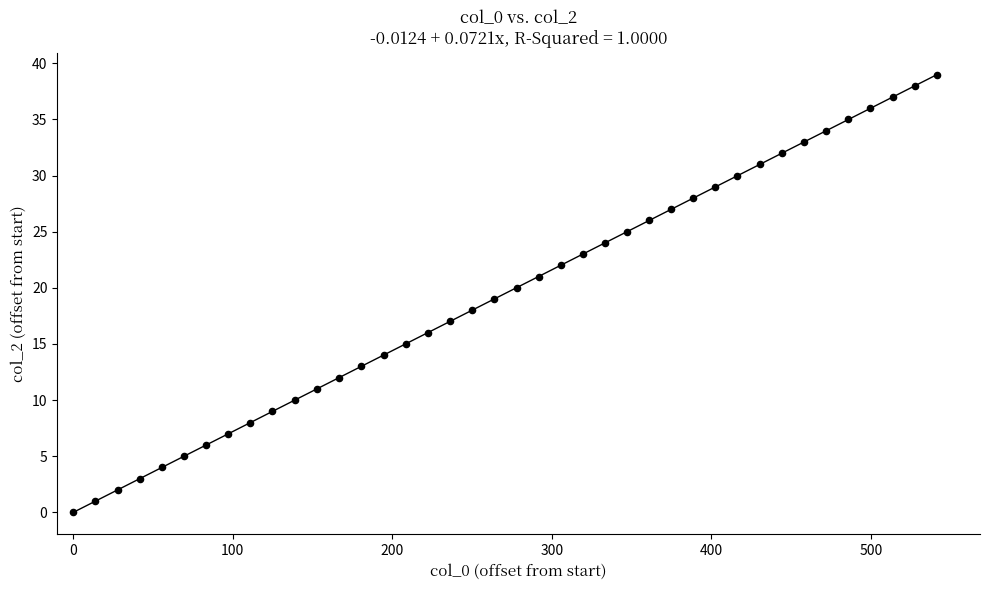

What is the range of Y values (max minus min)?

39